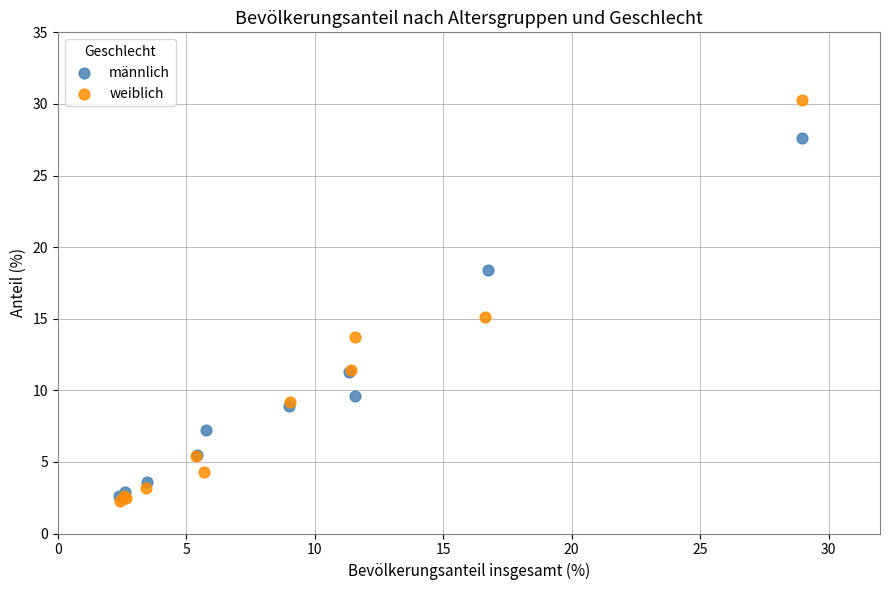

Which series has the largest Y range (max minus min)?

weiblich